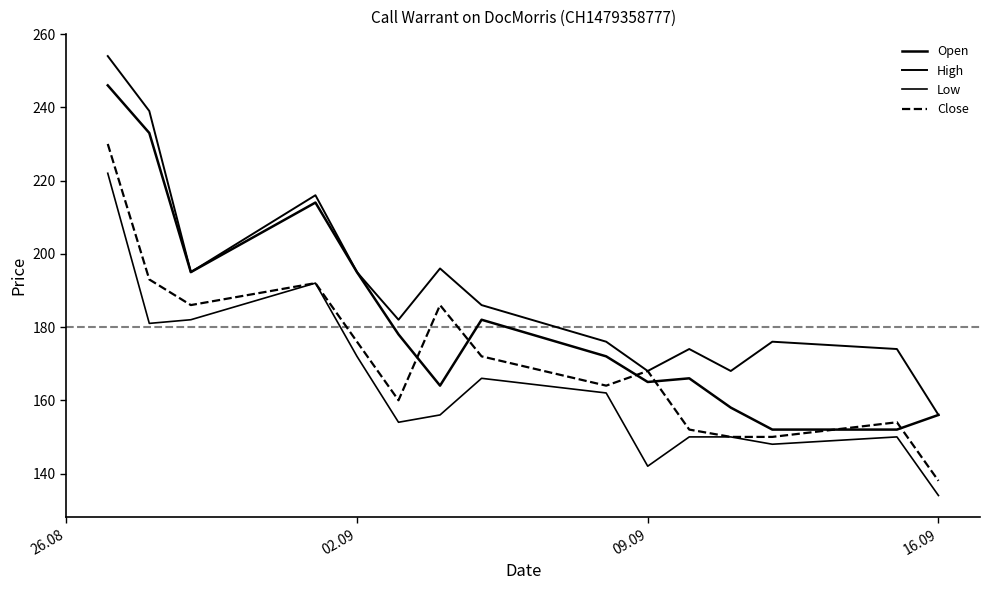

Does the chart have visible grid lines?

No